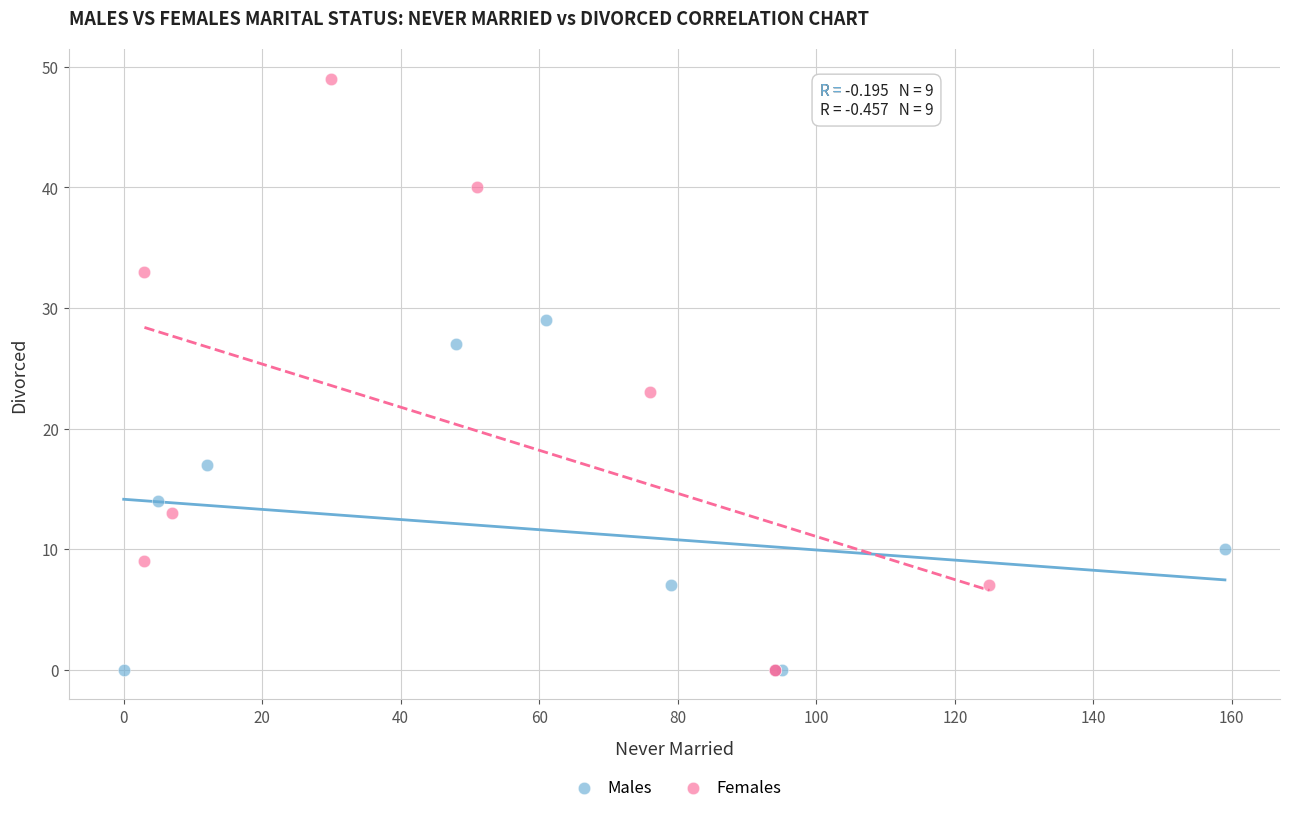

Which series contains the highest Y value?

Females